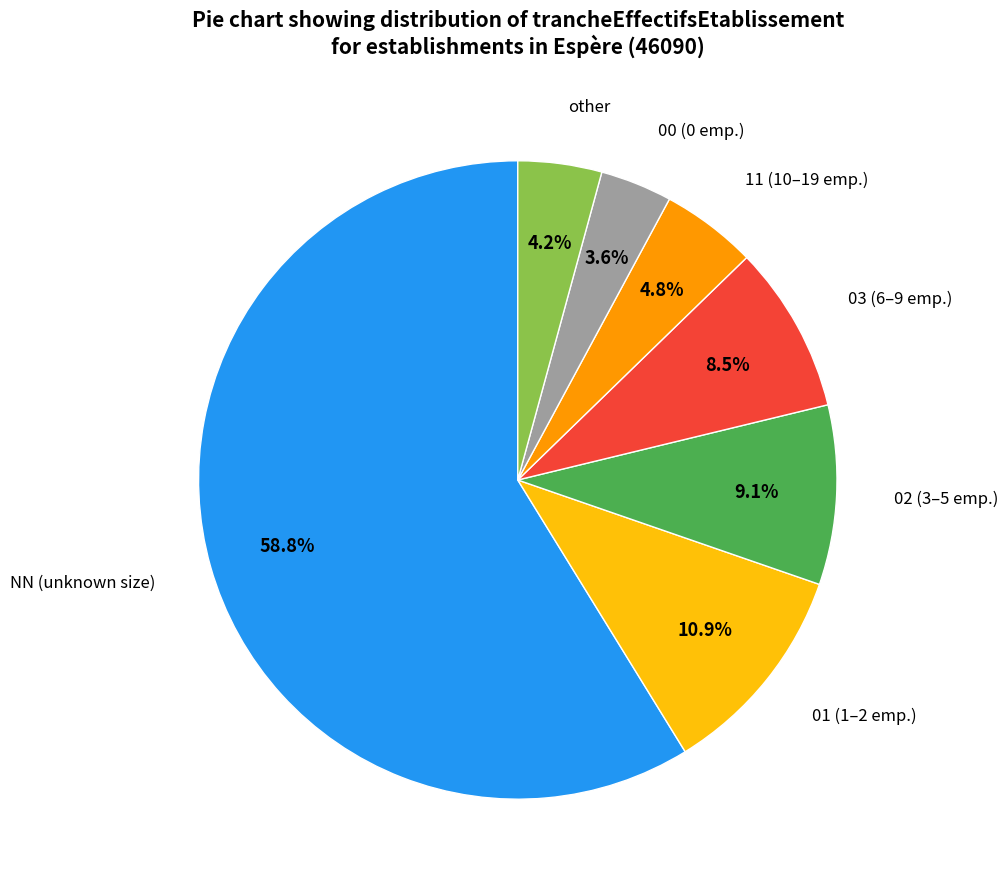

Is there a majority slice in this chart?

Yes